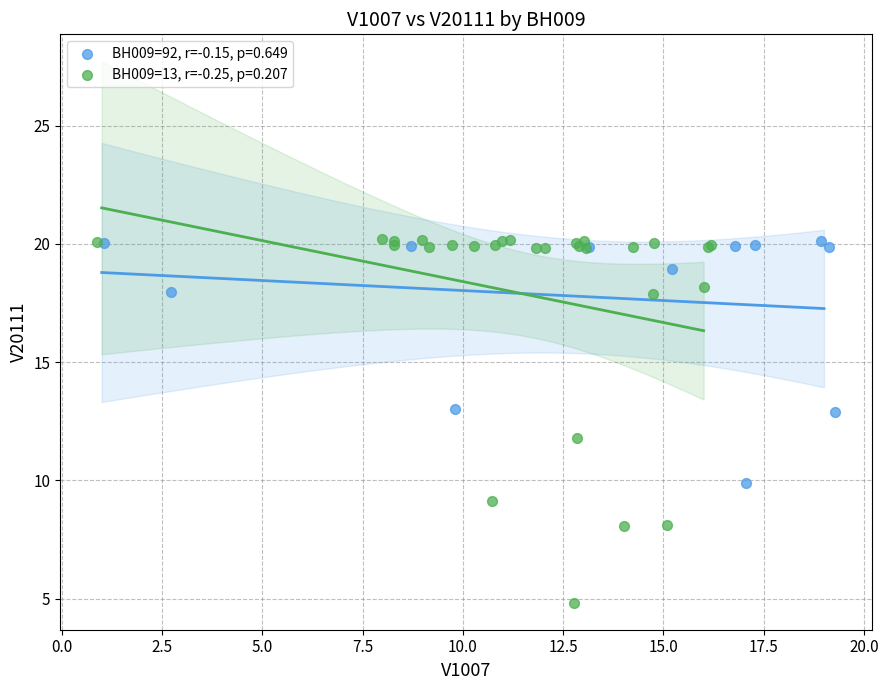

Which series has the widest spread of Y values?

BH009=13, r=-0.25, p=0.207